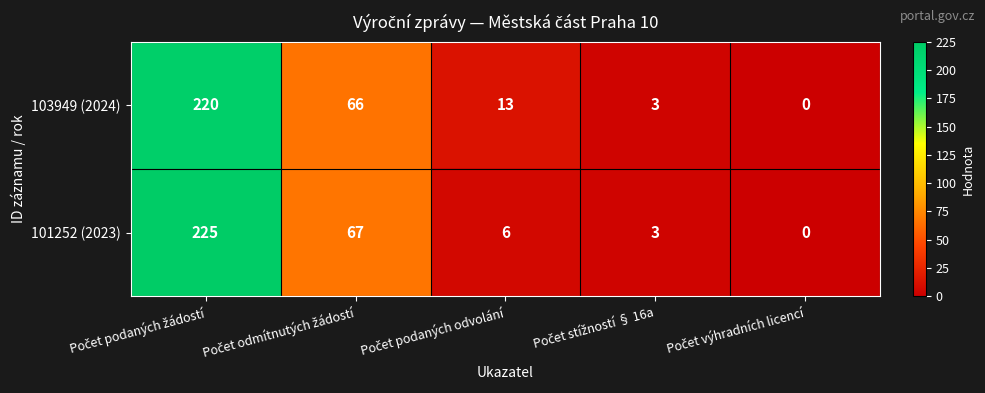

What is the maximum value shown in the chart?

225